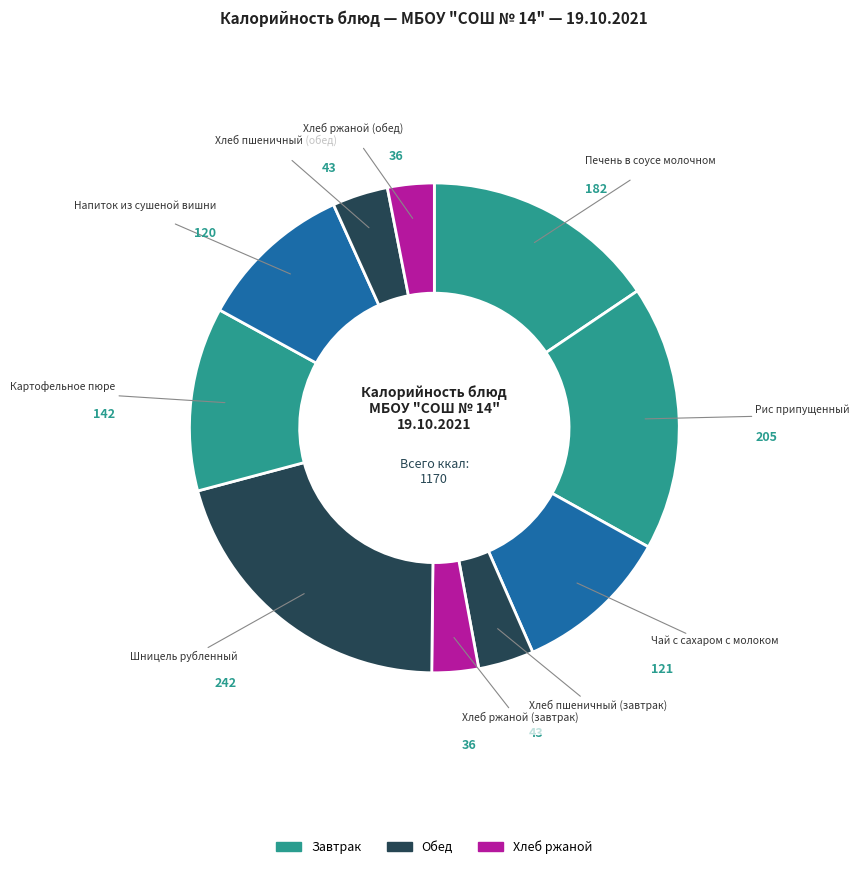

Count the number of slices in the pie.

10